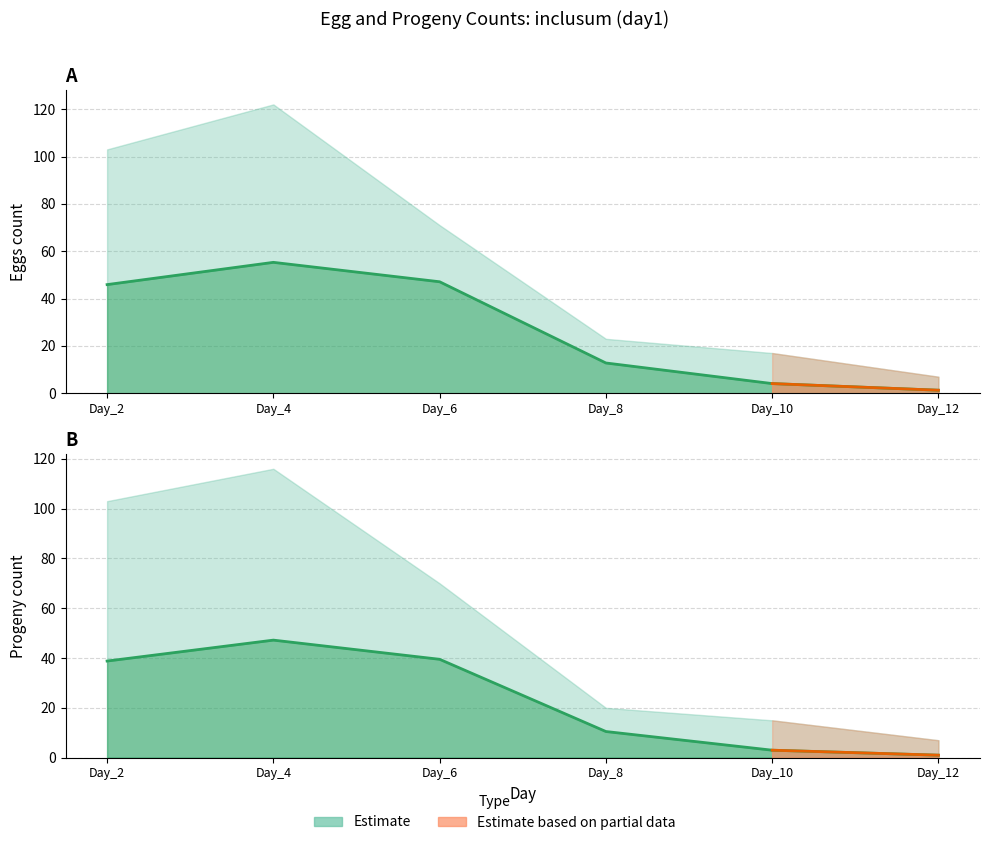

Between Day_12 and Day_4, which is larger?

Day_4